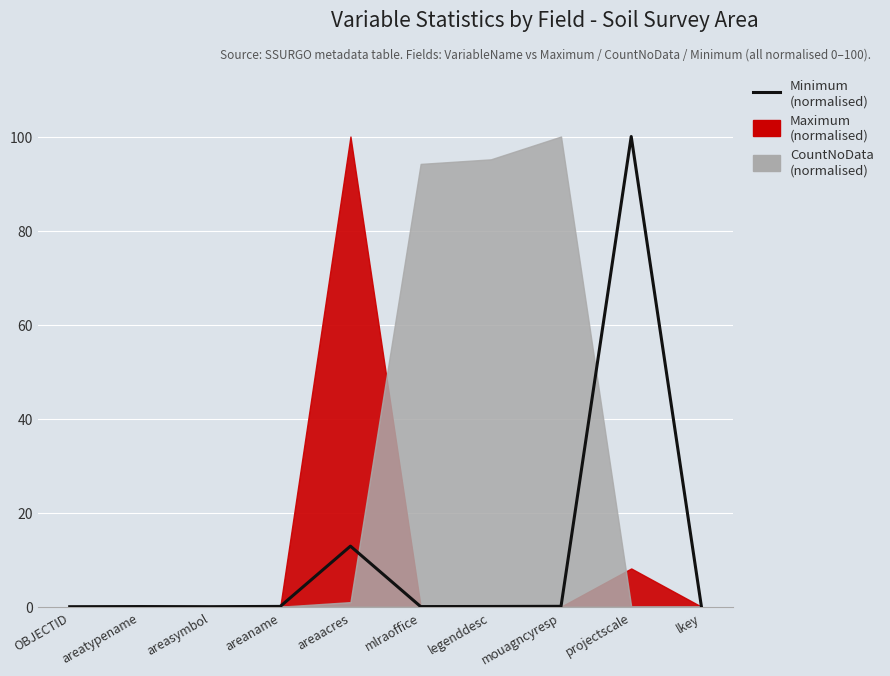

At which category does the chart reach its peak across all series?

projectscale